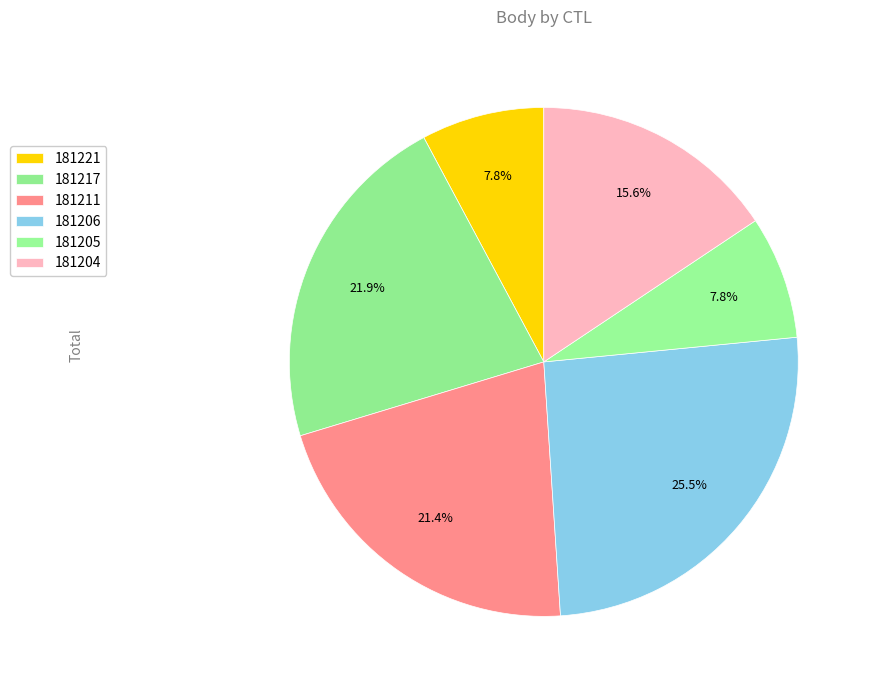

Does 181205 represent more than half of the total?

No